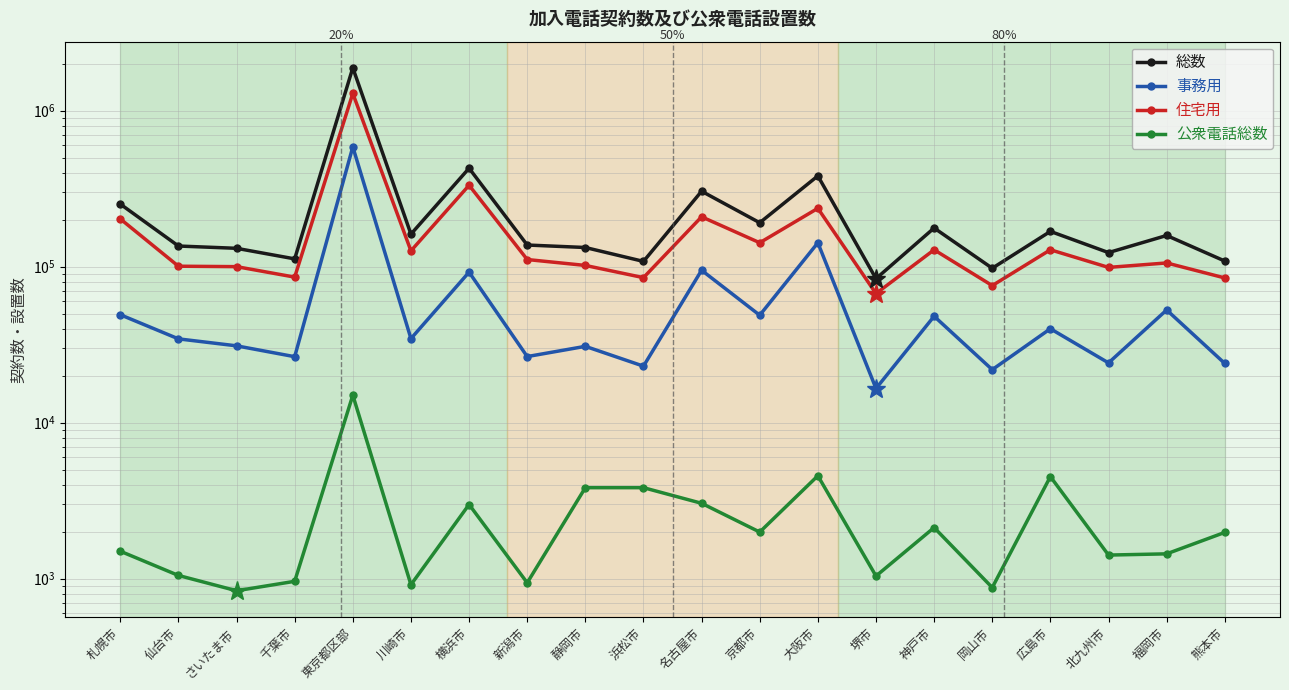

How many data points in 公衆電話総数 are less than 1980?

10